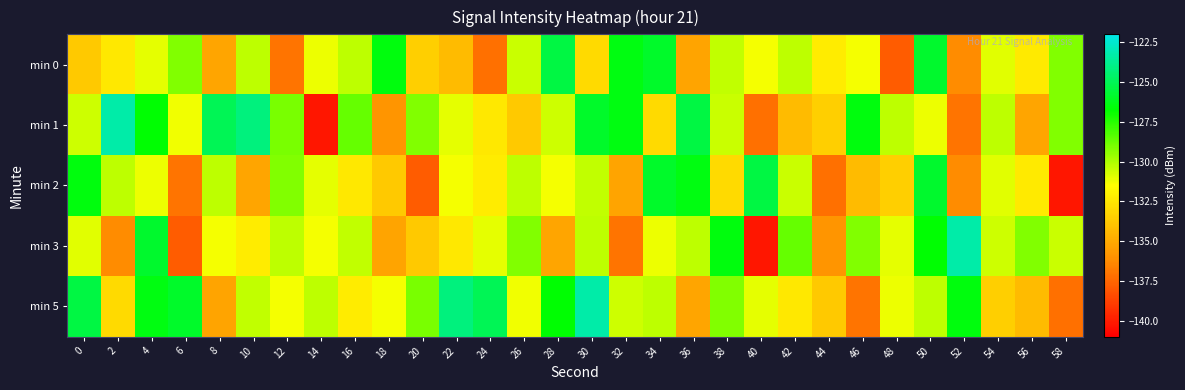

Reading left to right, transcribe all the data shown in this chart.

min 0: 0=-133.7	2=-132.4	4=-131.0	6=-129.2	8=-135.2	10=-130.3	12=-137.0	14=-131.1	16=-130.3	18=-126.5	20=-133.5	22=-134.3	24=-137.2	26=-130.5	28=-125.3	30=-133.0	32=-126.4	34=-125.9	36=-135.2	38=-130.3	40=-131.3	42=-130.3	44=-132.3	46=-131.3	48=-137.8	50=-125.8	52=-136.2	54=-130.9	56=-132.3	58=-129.2
min 1: 0=-130.5	2=-123.3	4=-126.7	6=-131.2	8=-125.0	10=-124.2	12=-129.0	14=-140.2	16=-128.6	18=-135.8	20=-129.2	22=-131.0	24=-132.4	26=-133.7	28=-130.5	30=-125.9	32=-126.4	34=-133.0	36=-125.3	38=-130.5	40=-137.2	42=-134.3	44=-133.5	46=-126.5	48=-130.3	50=-131.1	52=-137.0	54=-130.3	56=-135.2	58=-129.2
min 2: 0=-126.5	2=-130.3	4=-131.1	6=-137.0	8=-130.3	10=-135.2	12=-129.2	14=-131.0	16=-132.4	18=-133.7	20=-137.8	22=-131.3	24=-132.3	26=-130.3	28=-131.3	30=-130.3	32=-135.2	34=-125.9	36=-126.4	38=-133.0	40=-125.3	42=-130.5	44=-137.2	46=-134.3	48=-133.5	50=-125.8	52=-136.2	54=-130.9	56=-132.3	58=-140.2
min 3: 0=-130.9	2=-136.2	4=-125.8	6=-137.8	8=-131.3	10=-132.3	12=-130.3	14=-131.3	16=-130.3	18=-135.2	20=-133.7	22=-132.4	24=-131.0	26=-129.2	28=-135.2	30=-130.3	32=-137.0	34=-131.1	36=-130.3	38=-126.5	40=-140.2	42=-128.6	44=-135.8	46=-129.2	48=-131.0	50=-126.7	52=-123.3	54=-130.5	56=-129.2	58=-130.5
min 5: 0=-125.3	2=-133.0	4=-126.4	6=-125.9	8=-135.2	10=-130.3	12=-131.3	14=-130.3	16=-132.3	18=-131.3	20=-129.0	22=-124.2	24=-125.0	26=-131.2	28=-126.7	30=-123.3	32=-130.5	34=-130.3	36=-135.2	38=-129.2	40=-131.0	42=-132.4	44=-133.7	46=-137.0	48=-131.1	50=-130.3	52=-126.5	54=-133.5	56=-134.3	58=-137.2